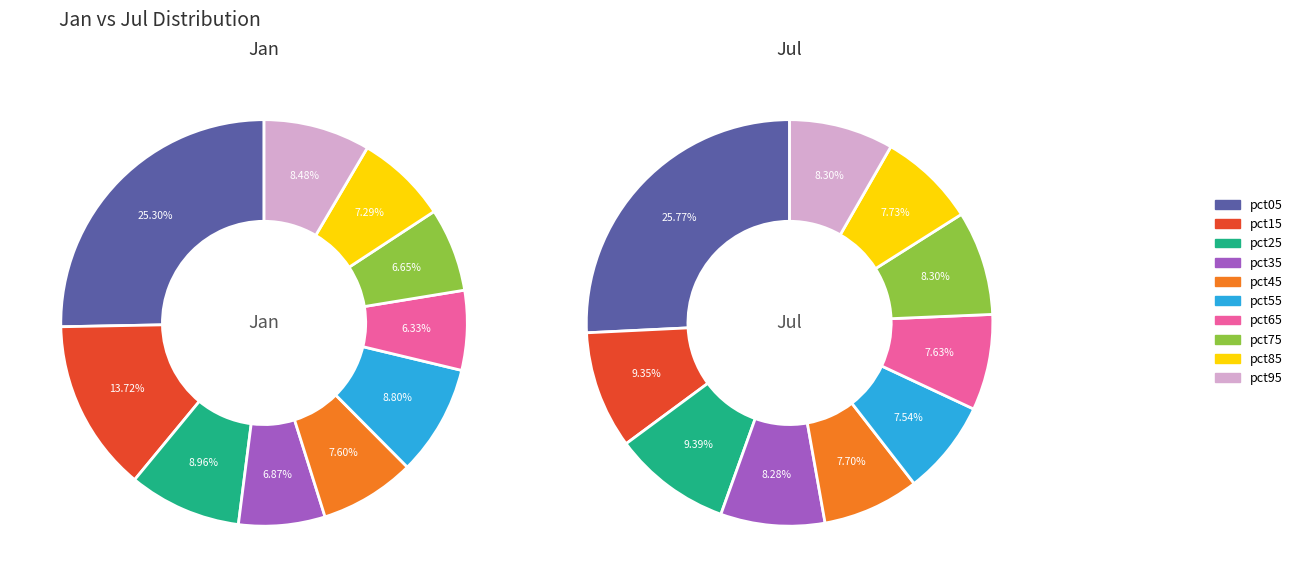

Between pct85 and pct75, which is larger?

pct85